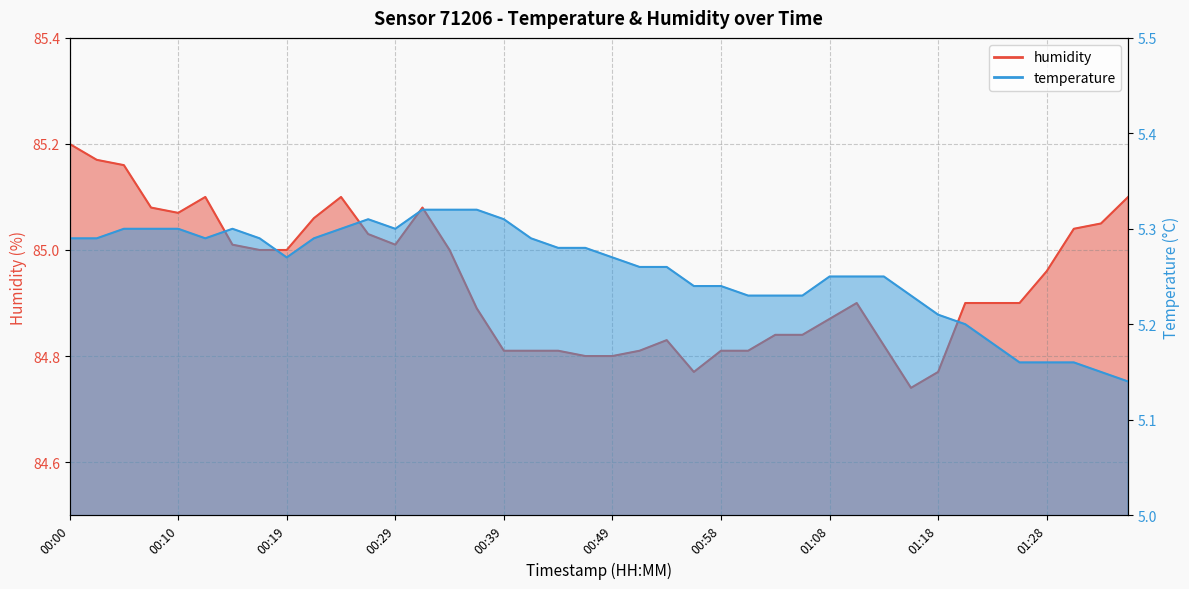

What is the value of the temperature point at the 37th from the left?

5.2